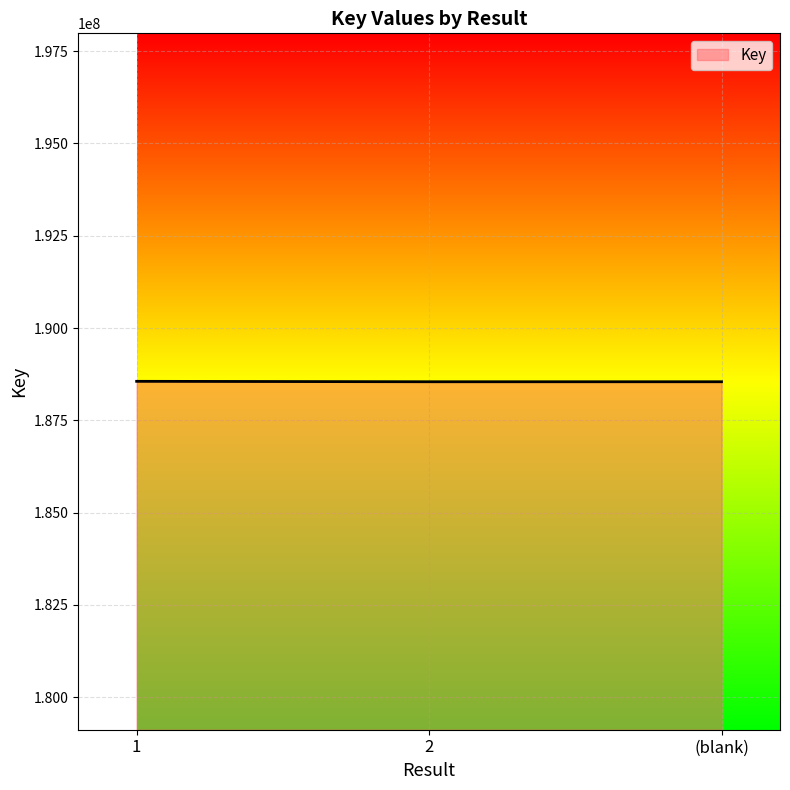

What is the sum of the values at 1 and 2?

377099377